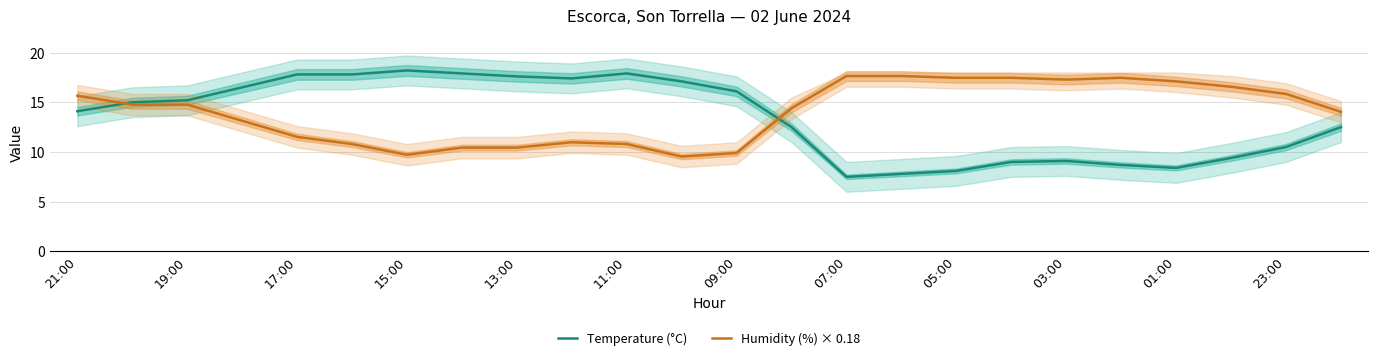

The Temperature (°C) series shows 10.2 at 17:00. True or false?

False